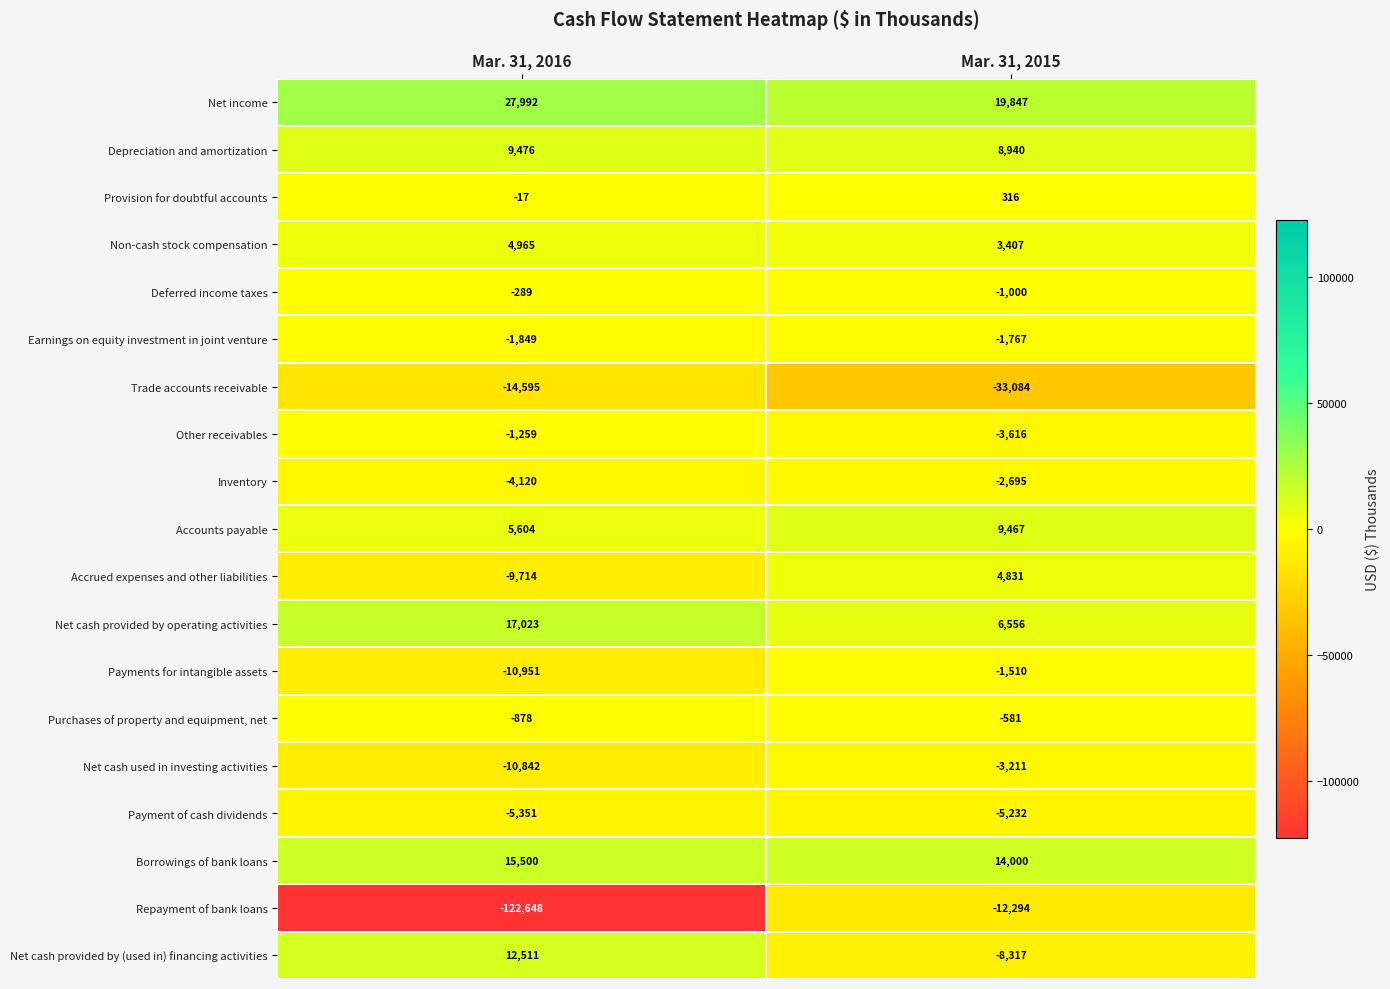

What is the sum of all Trade accounts receivable values?

-47679